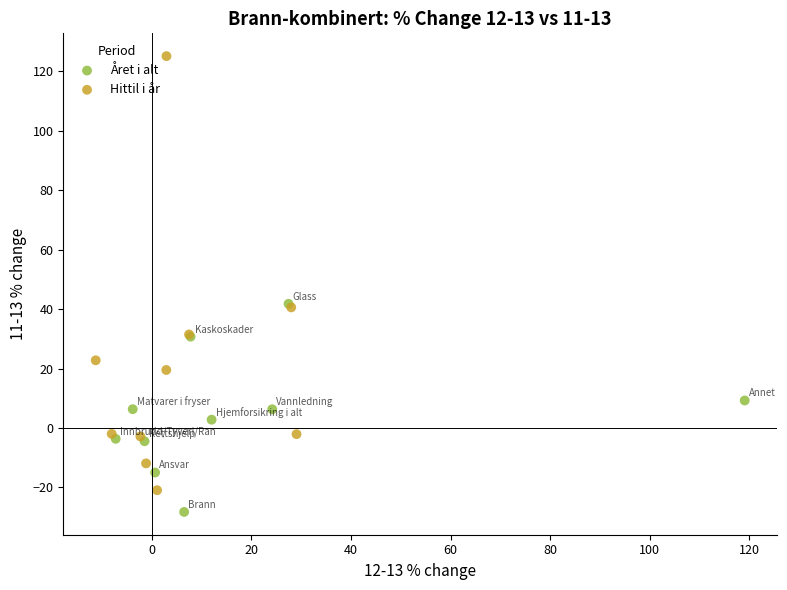

Which series has the widest spread of Y values?

Hittil i år